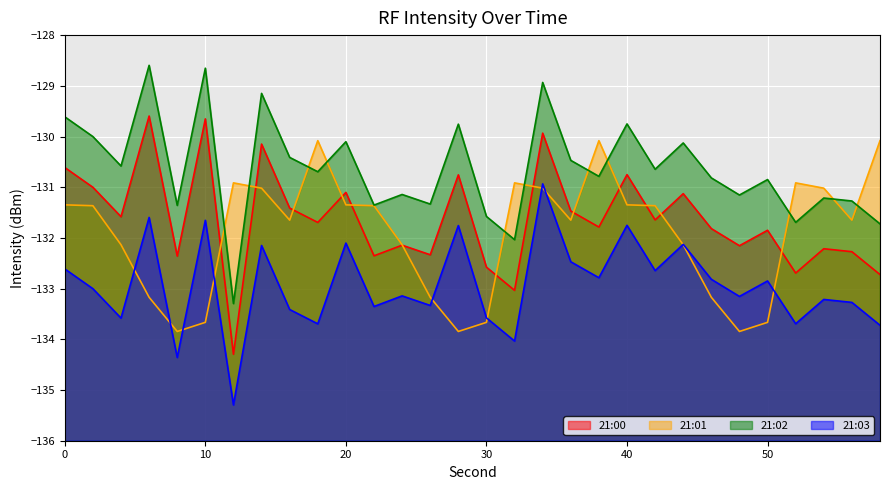

Which category has the highest value in the 21:03 series?

34